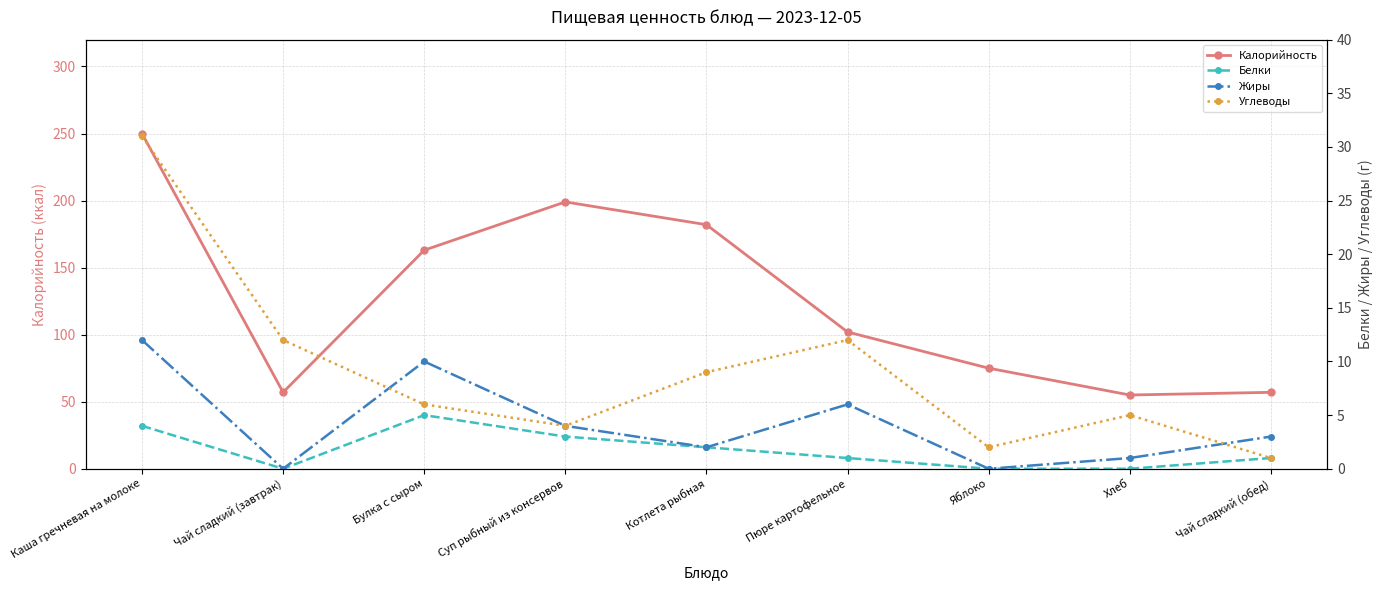

Where does the Жиры series first go above 3?

Каша гречневая на молоке